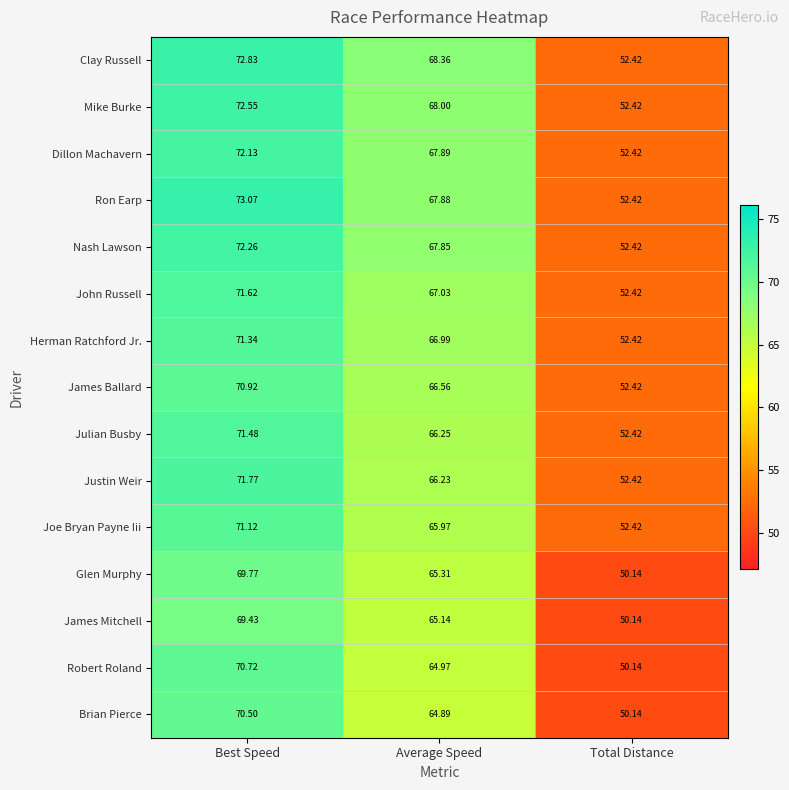

Which category has the highest value in the Brian Pierce series?

Best Speed